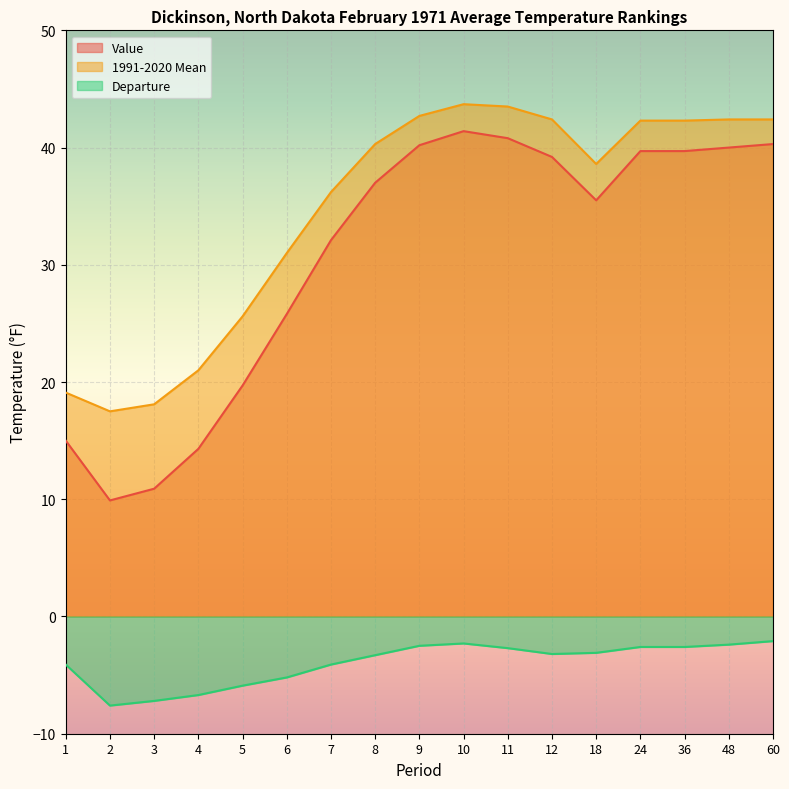

What is the minimum value for Departure?

-7.6